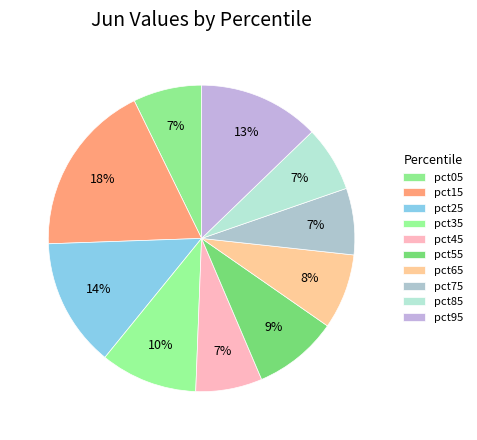

Count the number of slices in the pie.

10